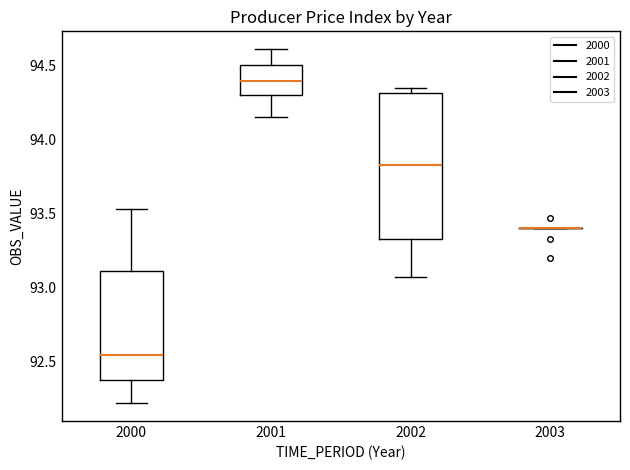

Reading left to right, transcribe this box plot: for each box, give where its median line is, the range the box spans, and where its two whiskers end, as read against the y-axis. The values are not printed on the chart, so give them approximately, as read against the axis.

2000: median 92.55, box 92.40 to 93.10, whiskers 92.20 to 93.55
2001: median 94.40, box 94.30 to 94.50, whiskers 94.15 to 94.60
2002: median 93.85, box 93.35 to 94.30, whiskers 93.05 to 94.35
2003: box collapsed to a line at 93.40, whiskers 93.40 to 93.40